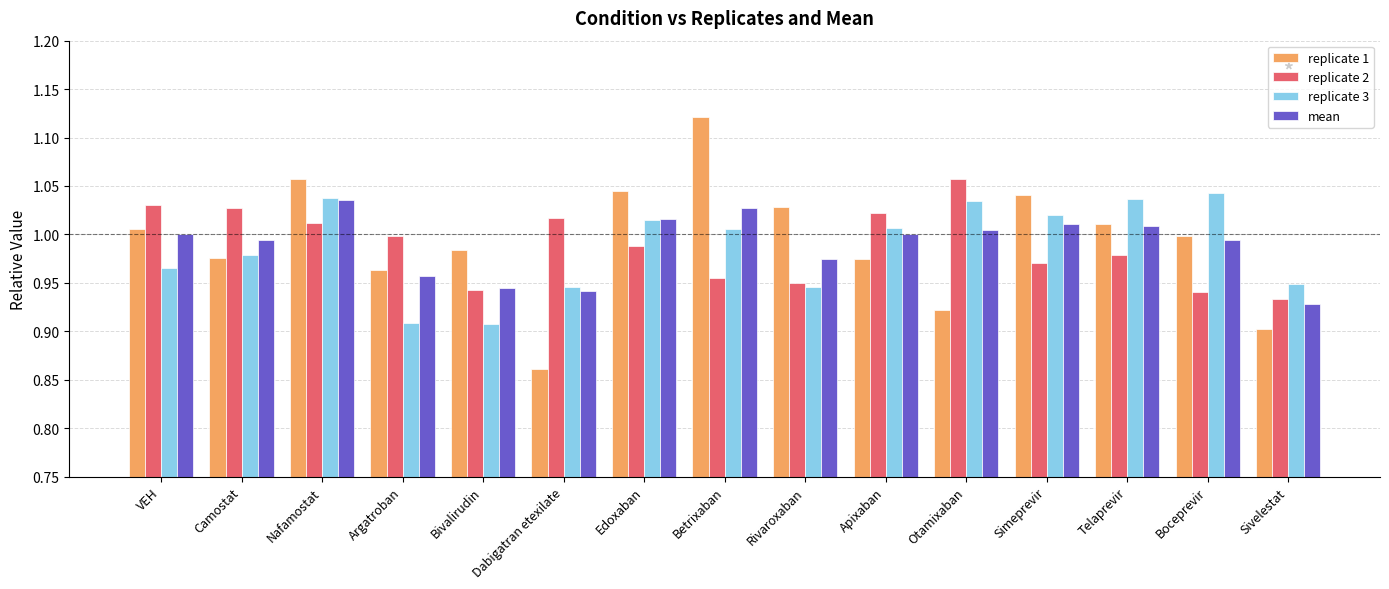

Is the value of replicate 1 at Nafamostat greater than the value of replicate 2 at Argatroban?

Yes